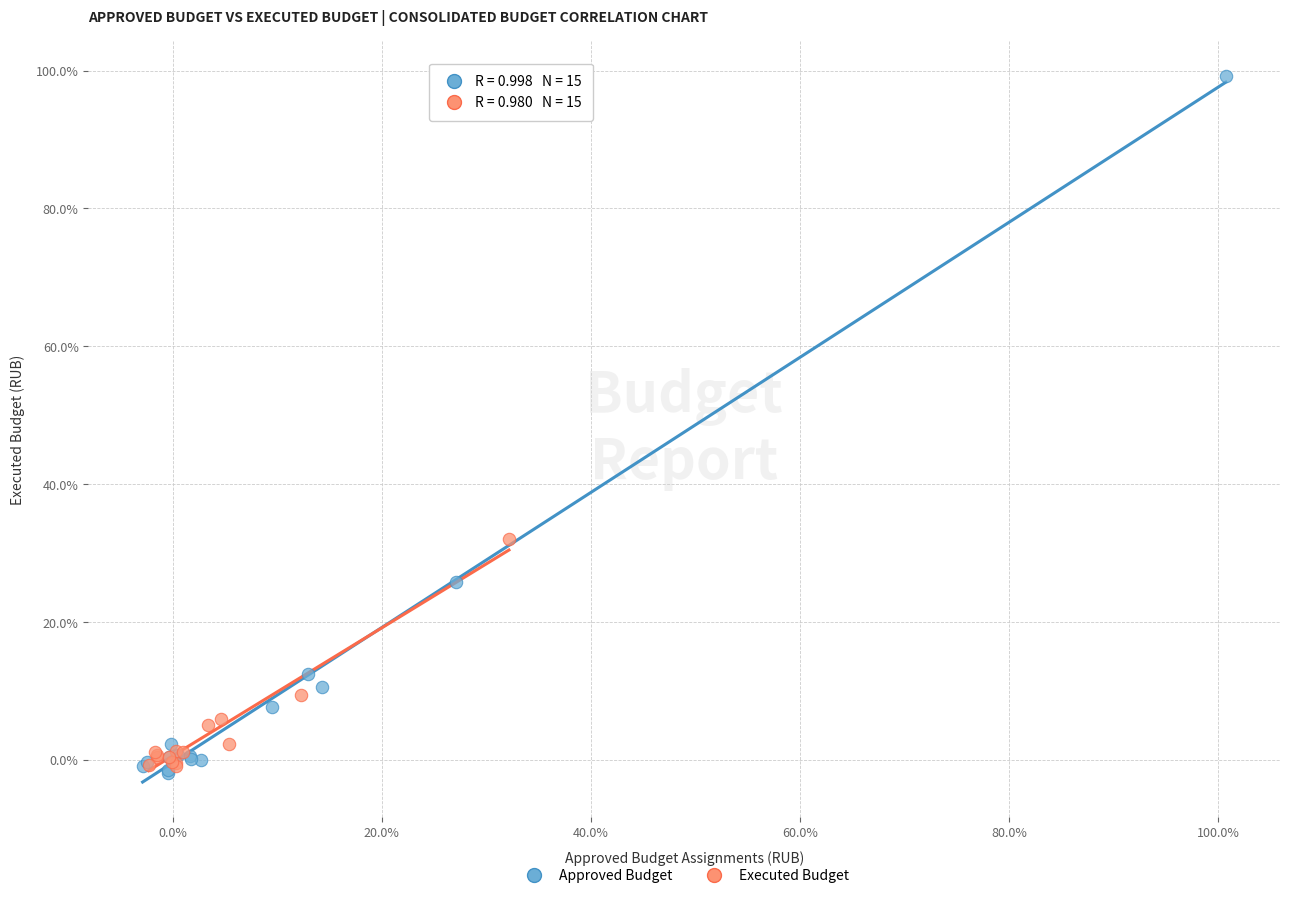

What are all the series names shown in the legend?

Approved Budget, Executed Budget